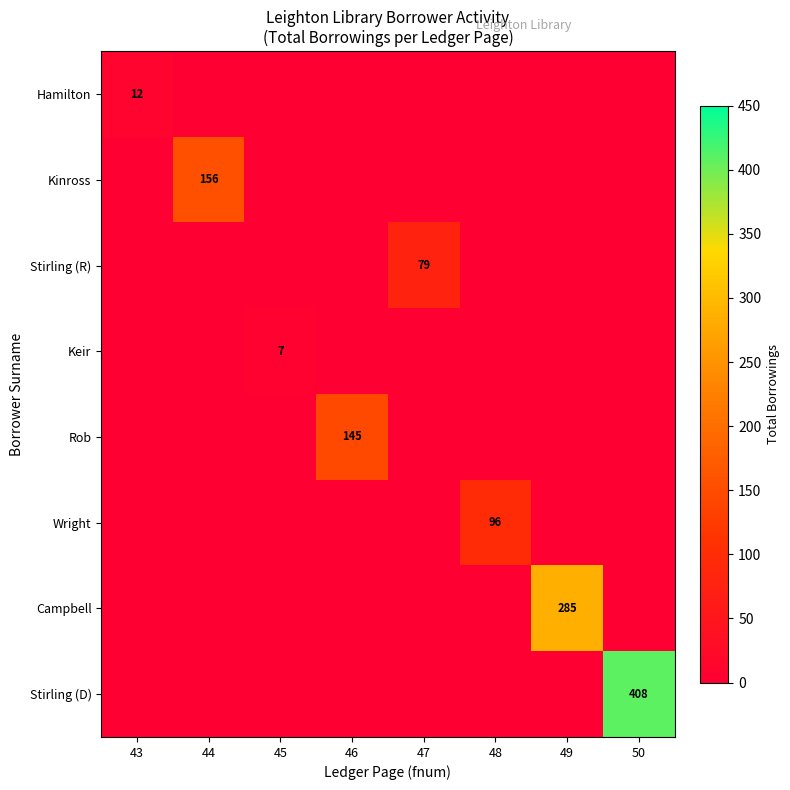

The Stirling (D) series shows 211 at 50. True or false?

False